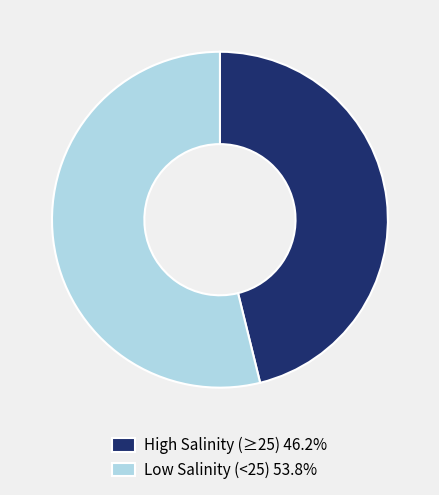

Combined, do Low Salinity (<25) 53.8% and High Salinity (≥25) 46.2% account for over 50%?

Yes